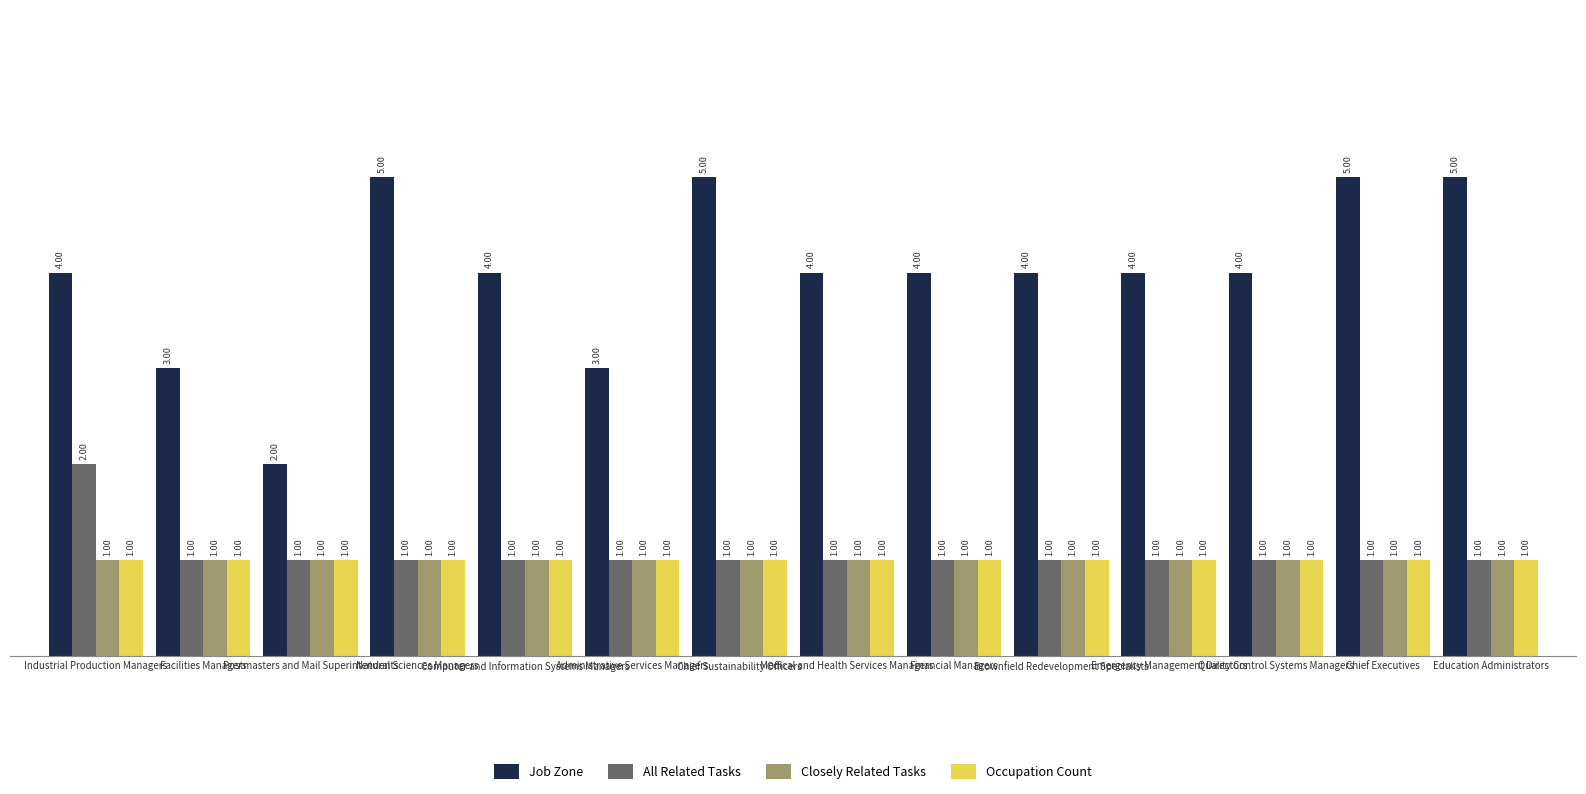

Is it true that Occupation Count equals 1 at Administrative Services Managers?

True